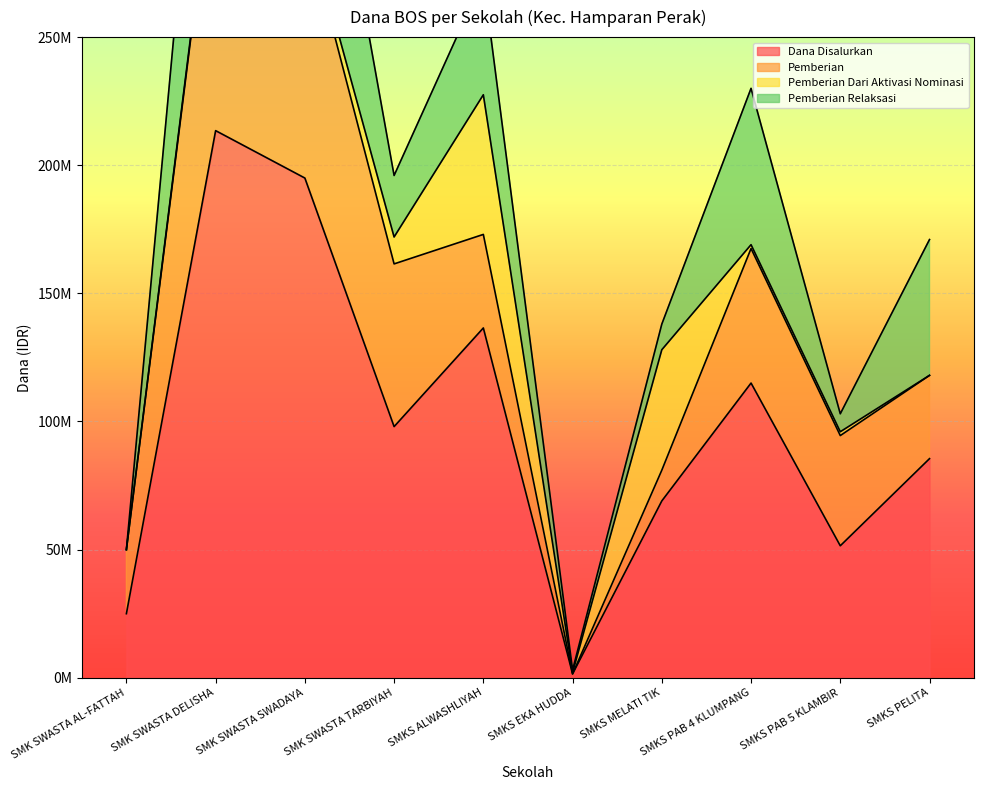

Does the chart display data point markers on the line(s)?

No